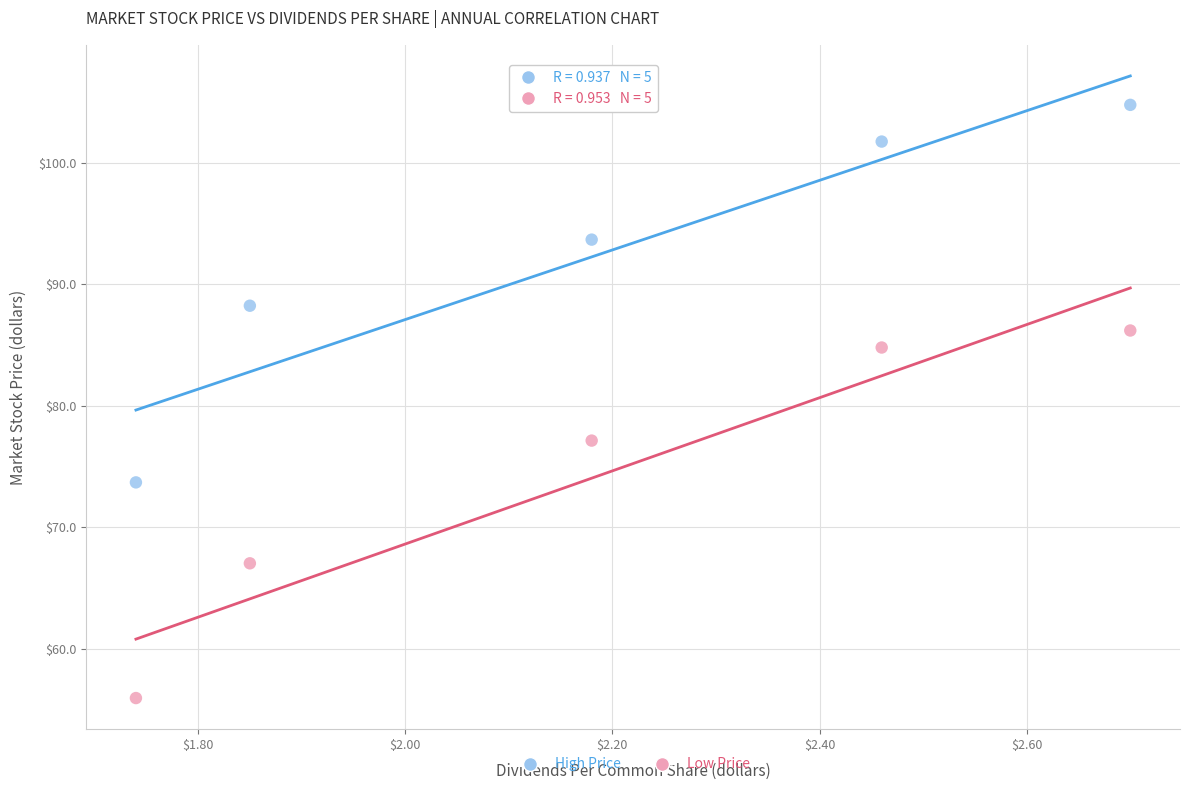

Which series contains the lowest Y value?

Low Price